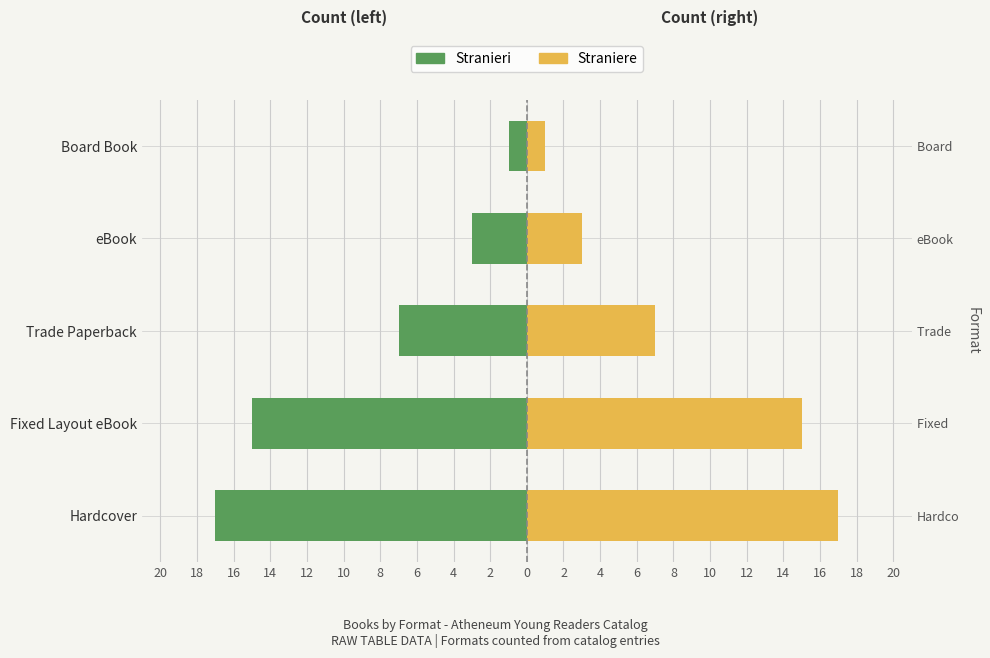

Is it true that Straniere equals 2 at Board Book?

False